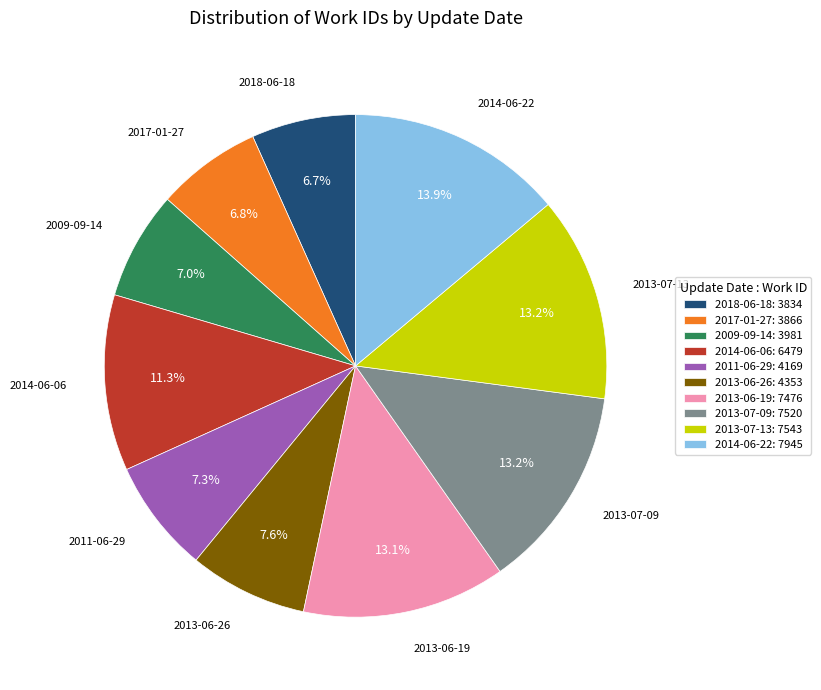

Do 2013-07-13 and 2013-07-09 together represent more than half of the pie?

No